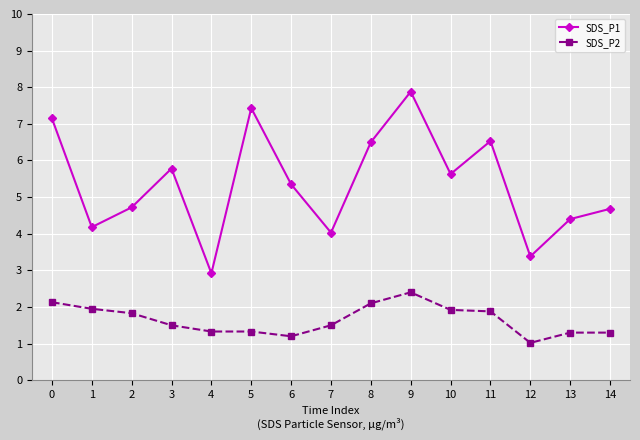

Which label corresponds to the largest value in the chart?

9